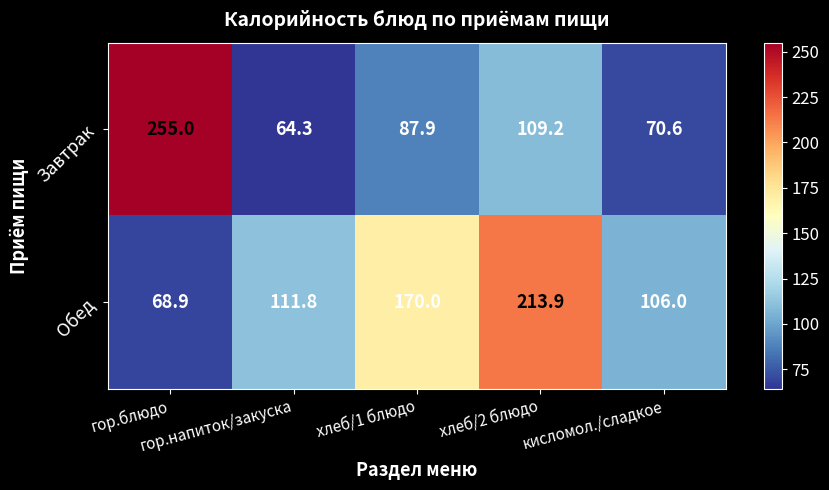

What is the maximum value shown in the chart?

255.0